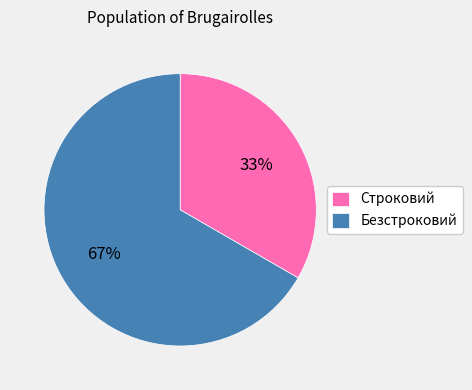

True or false: Безстроковий accounts for 61% of the total.

False